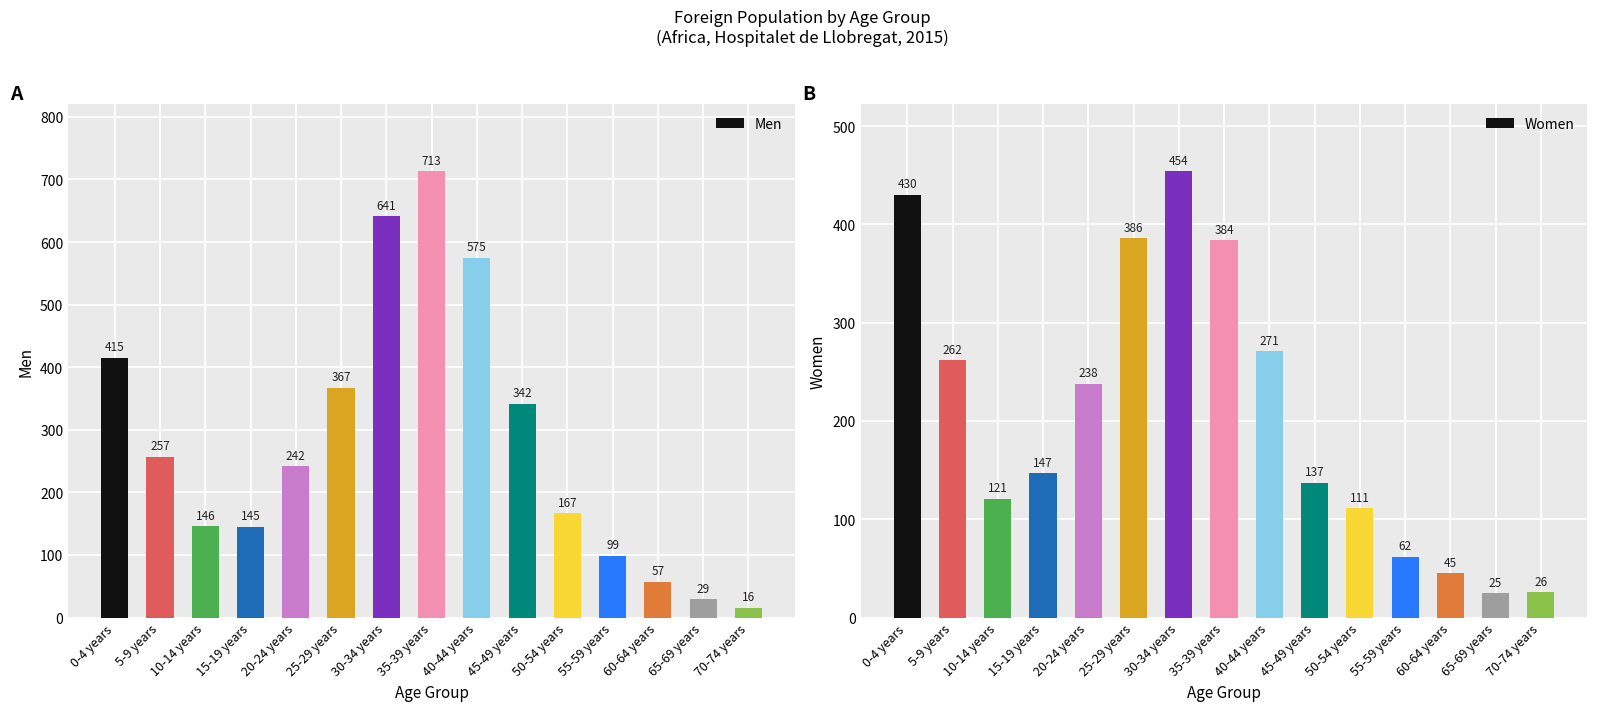

Are the bars grouped side by side (vs. stacked)?

Yes